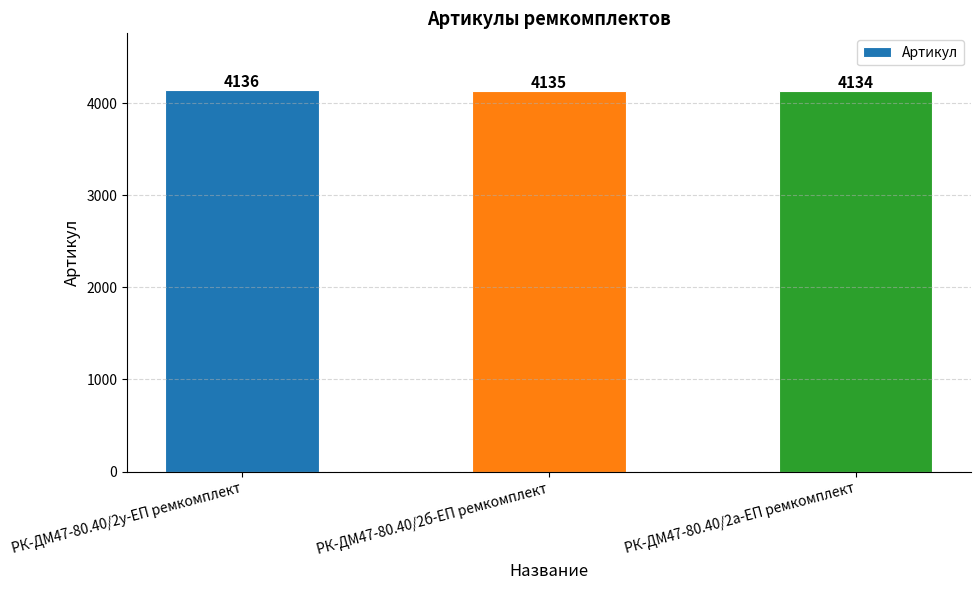

What position from the left is РК-ДМ47-80.40/2б-ЕП ремкомплект?

2